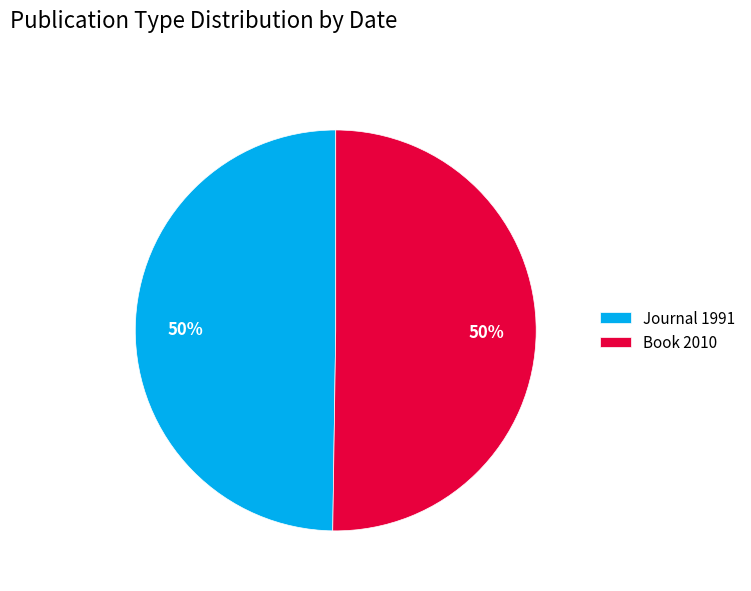

To the nearest percent, what is the combined percentage of Book 2010 and Journal 1991?

100%